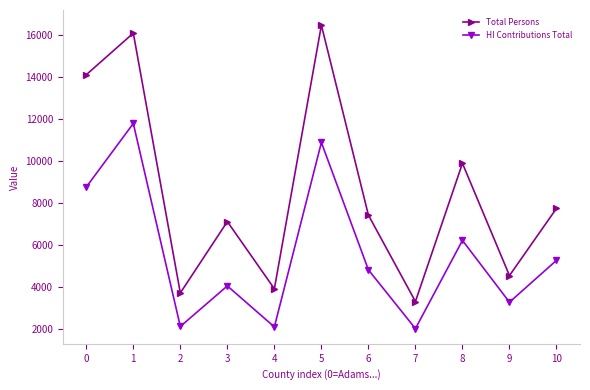

What is the sum of all HI Contributions Total values?

61206